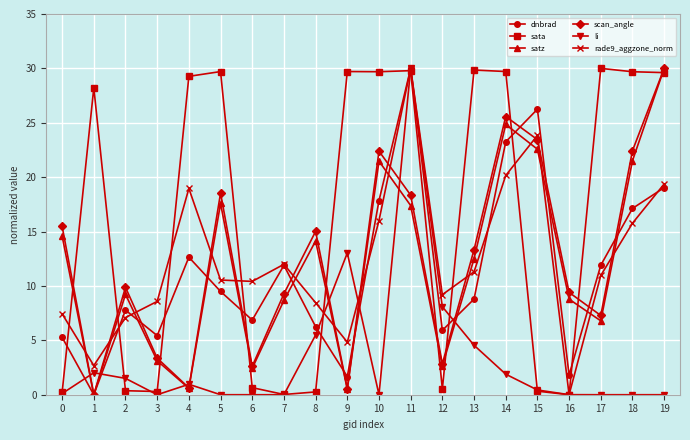

What is the value of the dnbrad point at the 4th from the left?

5.4